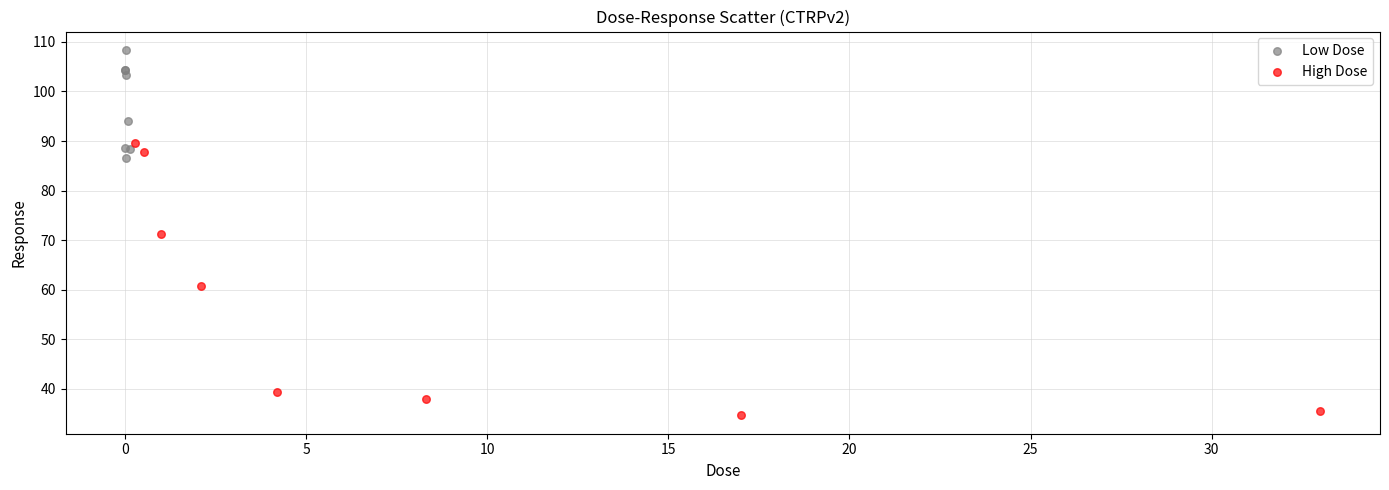

Which series contains the highest Y value?

Low Dose